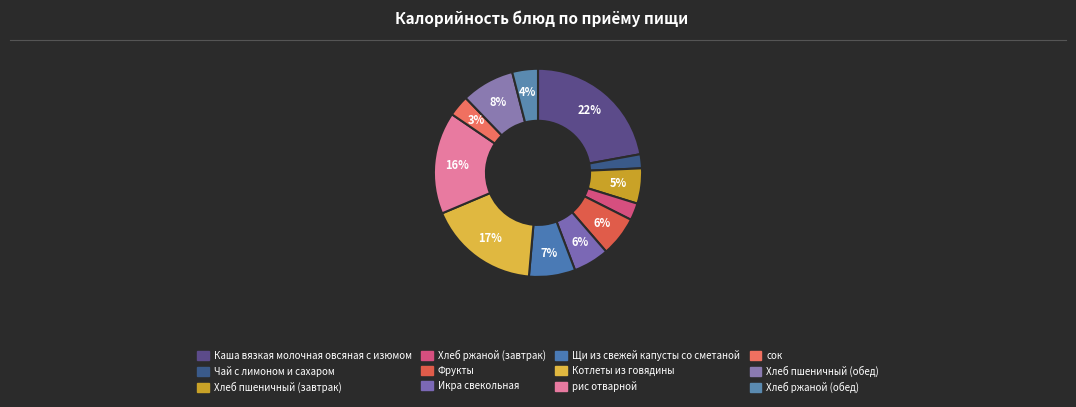

To the nearest percent, what is the difference between the largest and smallest slice percentages?

20%